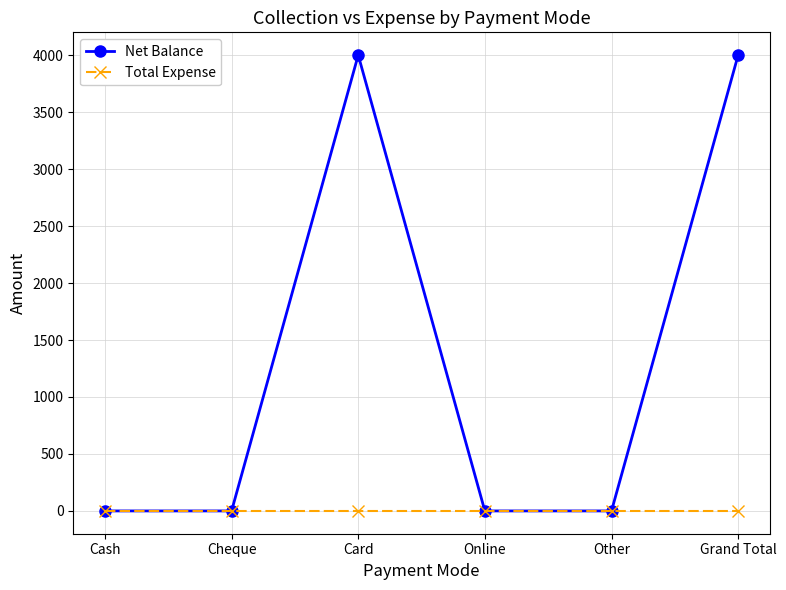

What is the highest value of the Net Balance series?

4000